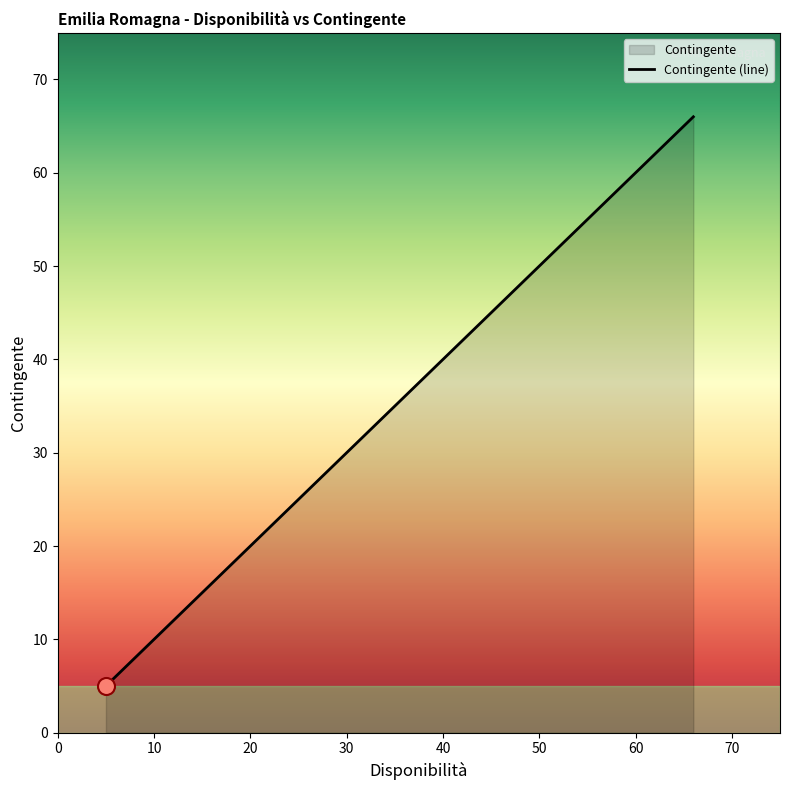

What is the smallest value displayed?

5